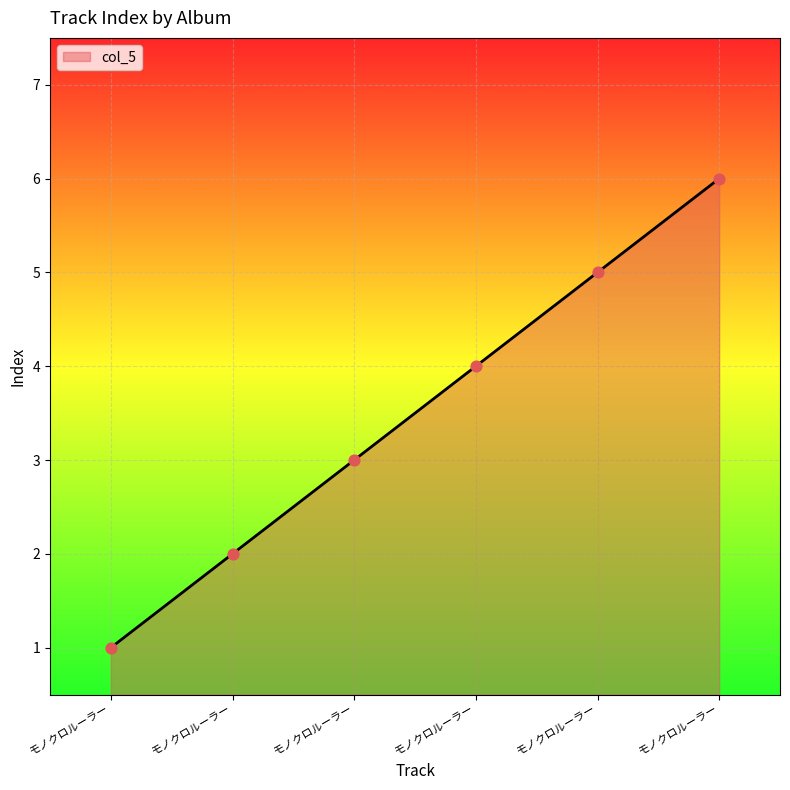

What is the change in value from モノクロルーラー to モノクロルーラー?

+4